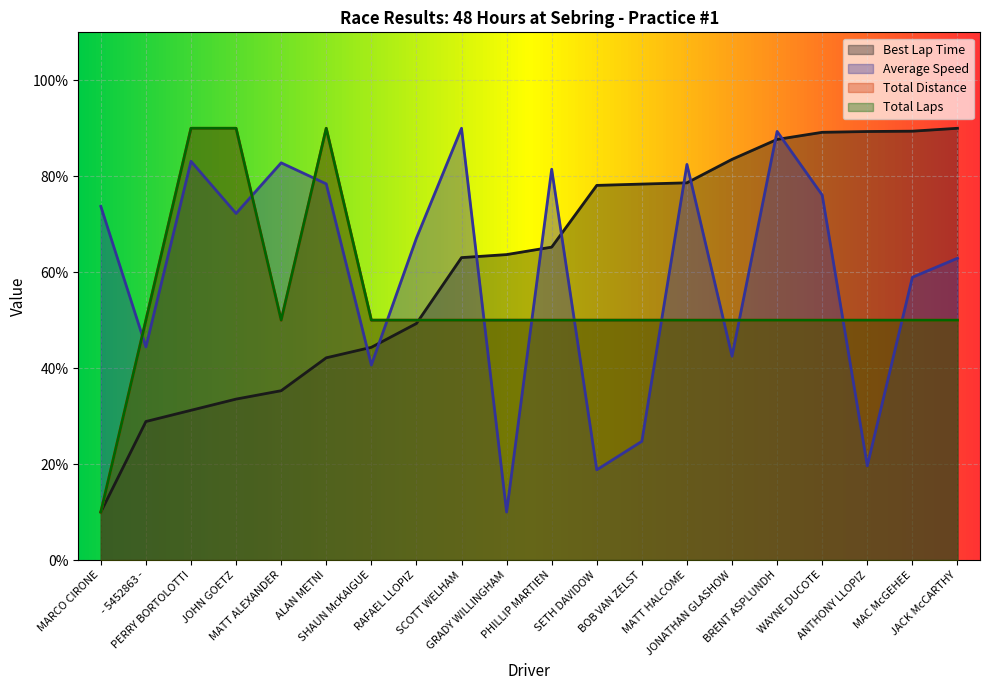

What is the total value across all series at RAFAEL LLOPIZ?

216.4